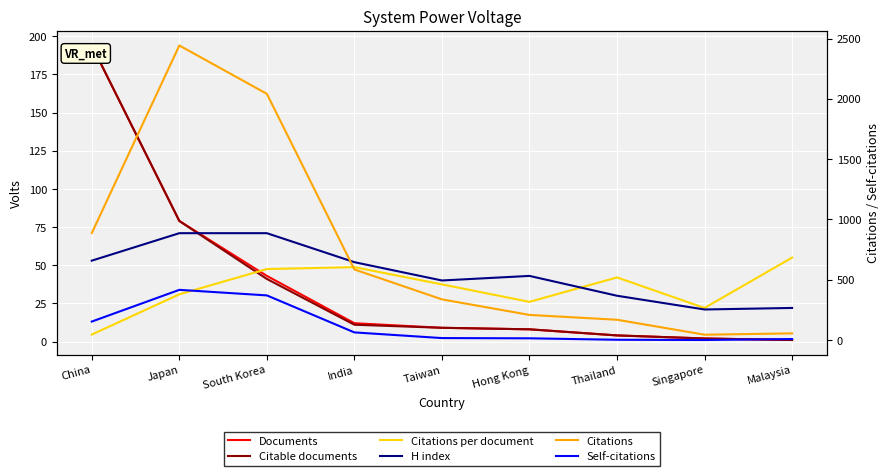

True or false: Citations and Self-citations intersect in this chart.

False